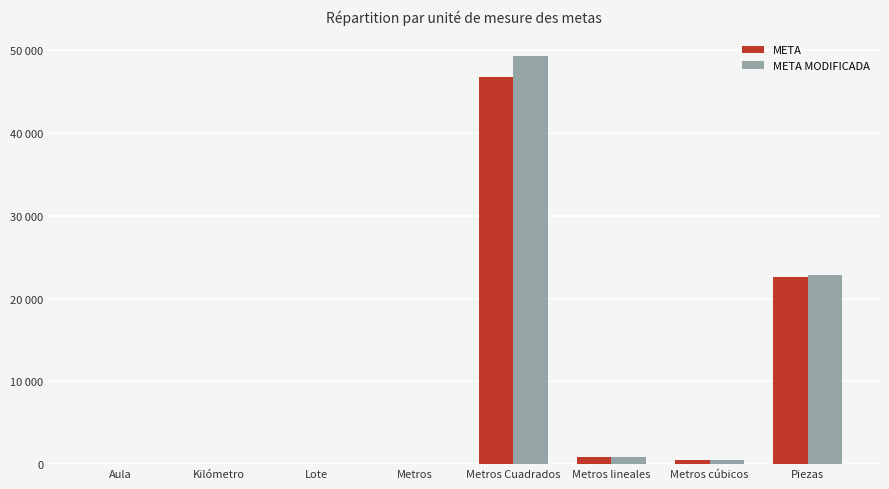

Are the bars grouped side by side (vs. stacked)?

Yes